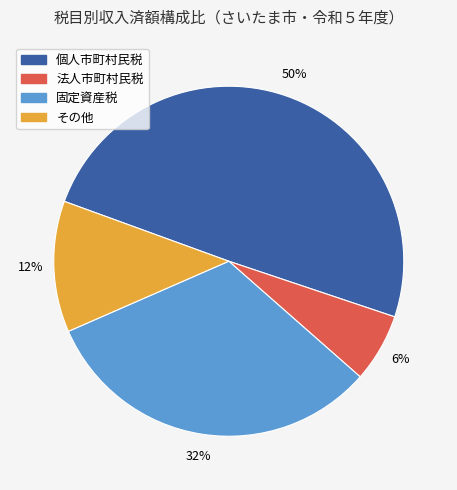

Count the number of slices in the pie.

4